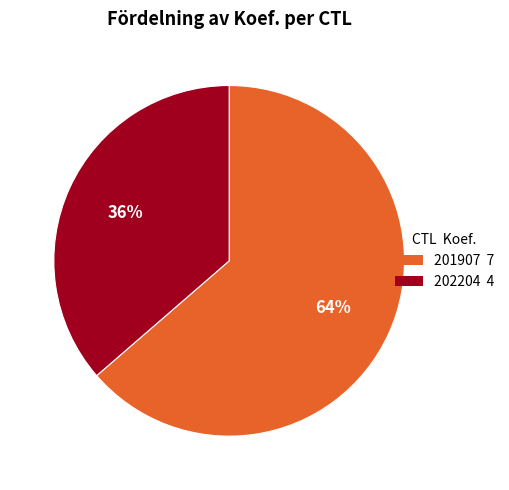

To the nearest percent, what portion does 201907 represent?

64%